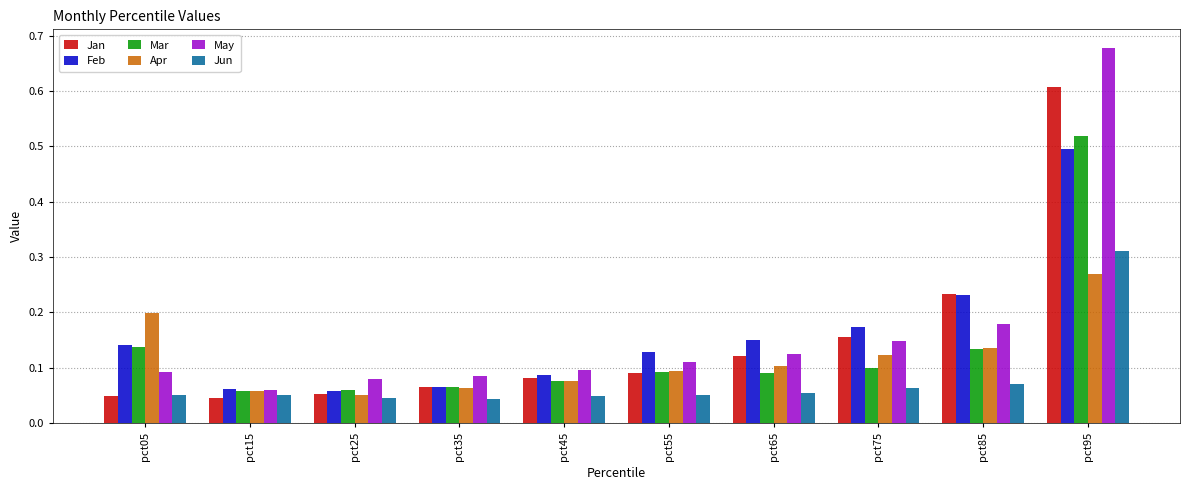

How many groups of bars are there?

10